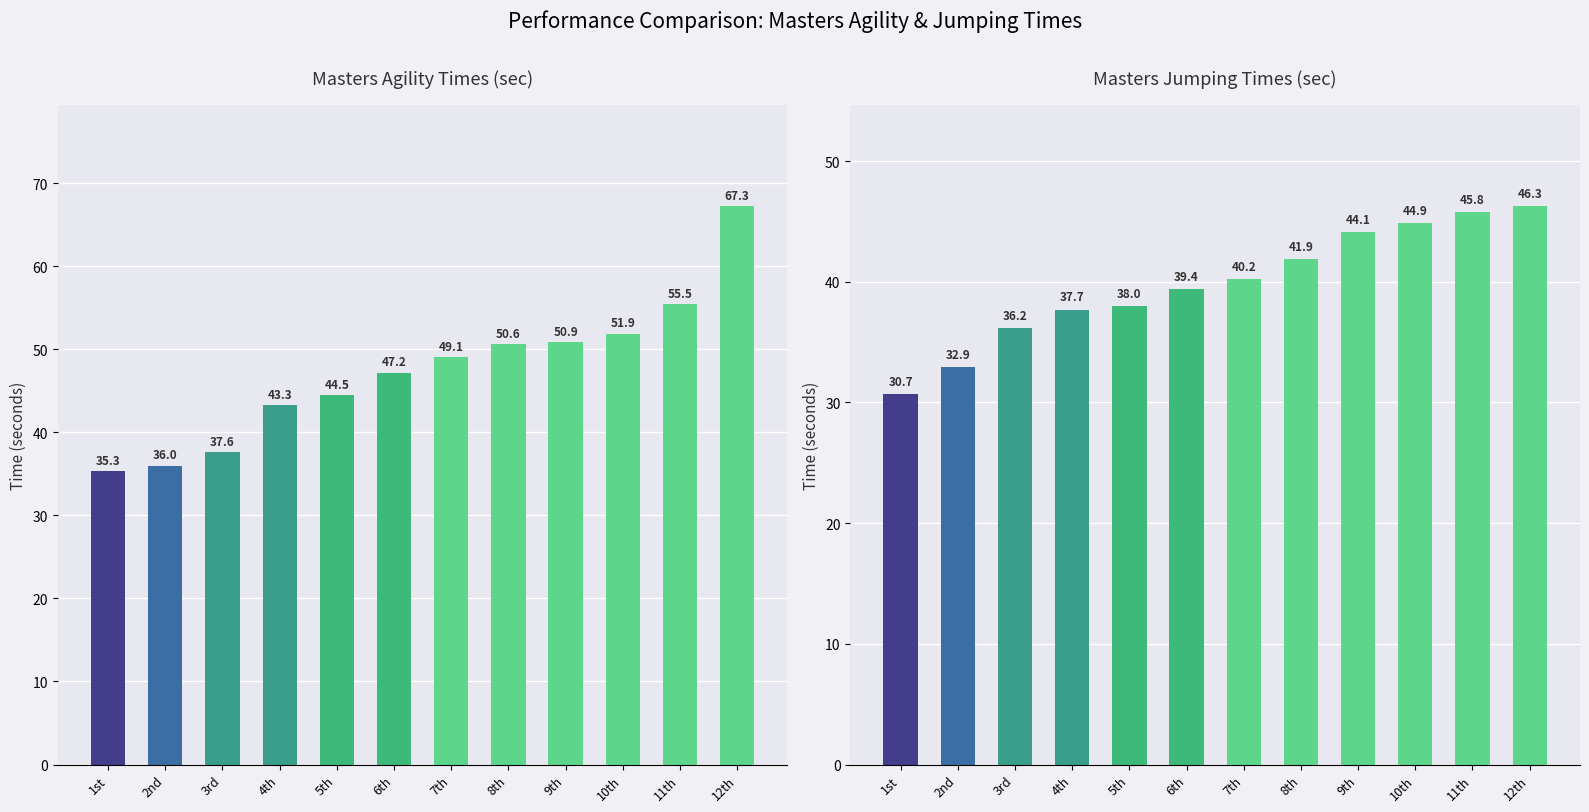

Is the value of Masters Jumping Time at 6th greater than the value of Masters Agility Time at 3rd?

Yes